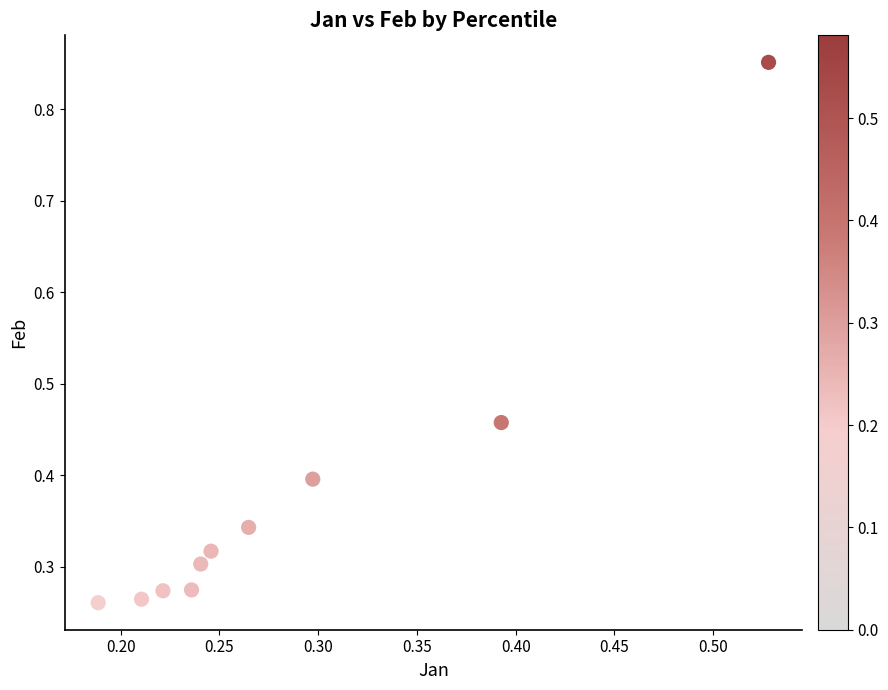

What is the range of Y values (max minus min)?

0.6